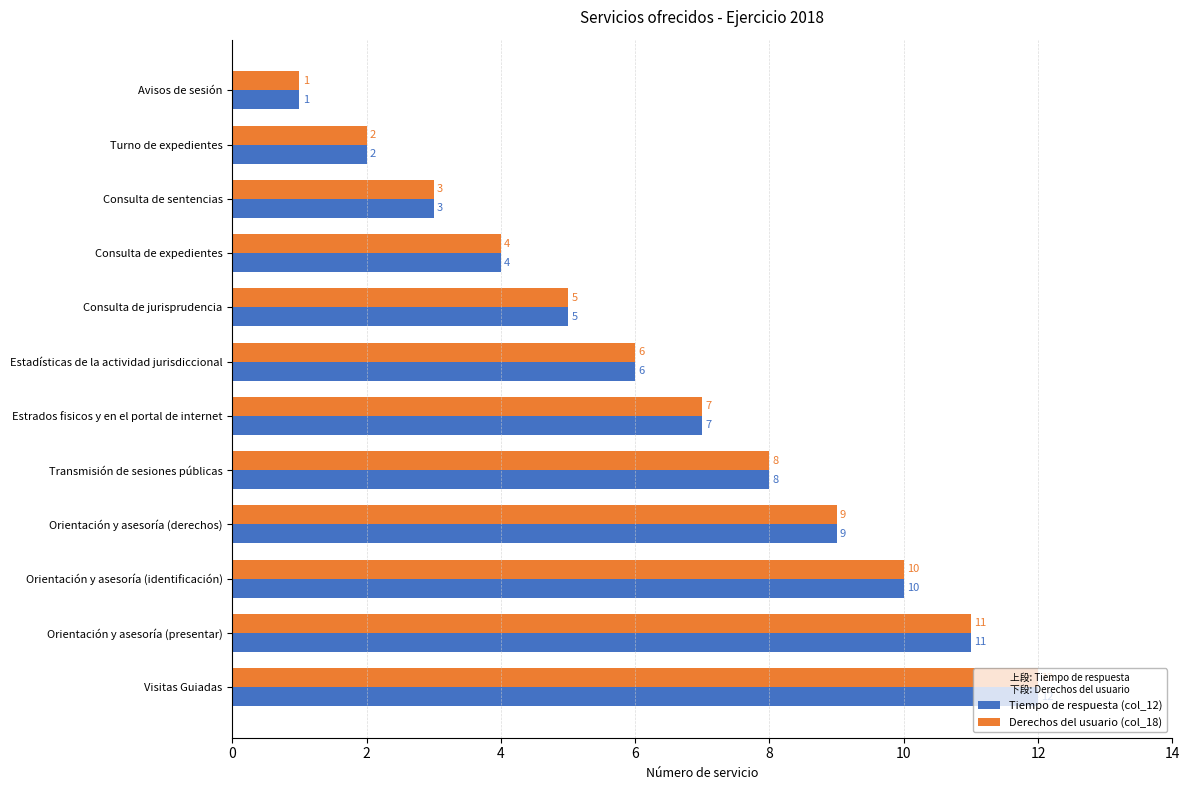

The Derechos del usuario (col_18) series shows 2 at Turno de expedientes. True or false?

True